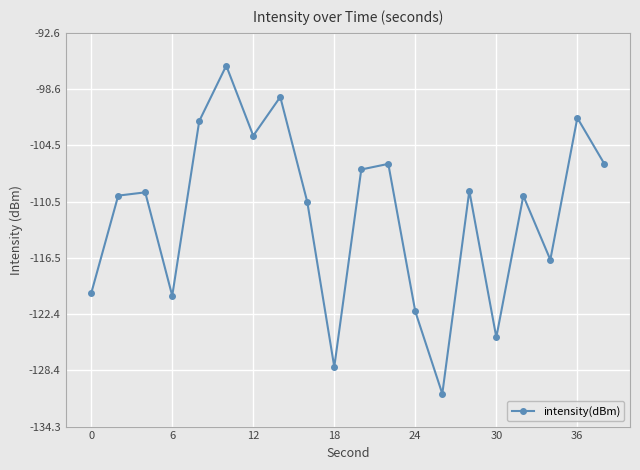

What is the sum of all values?

-2235.1